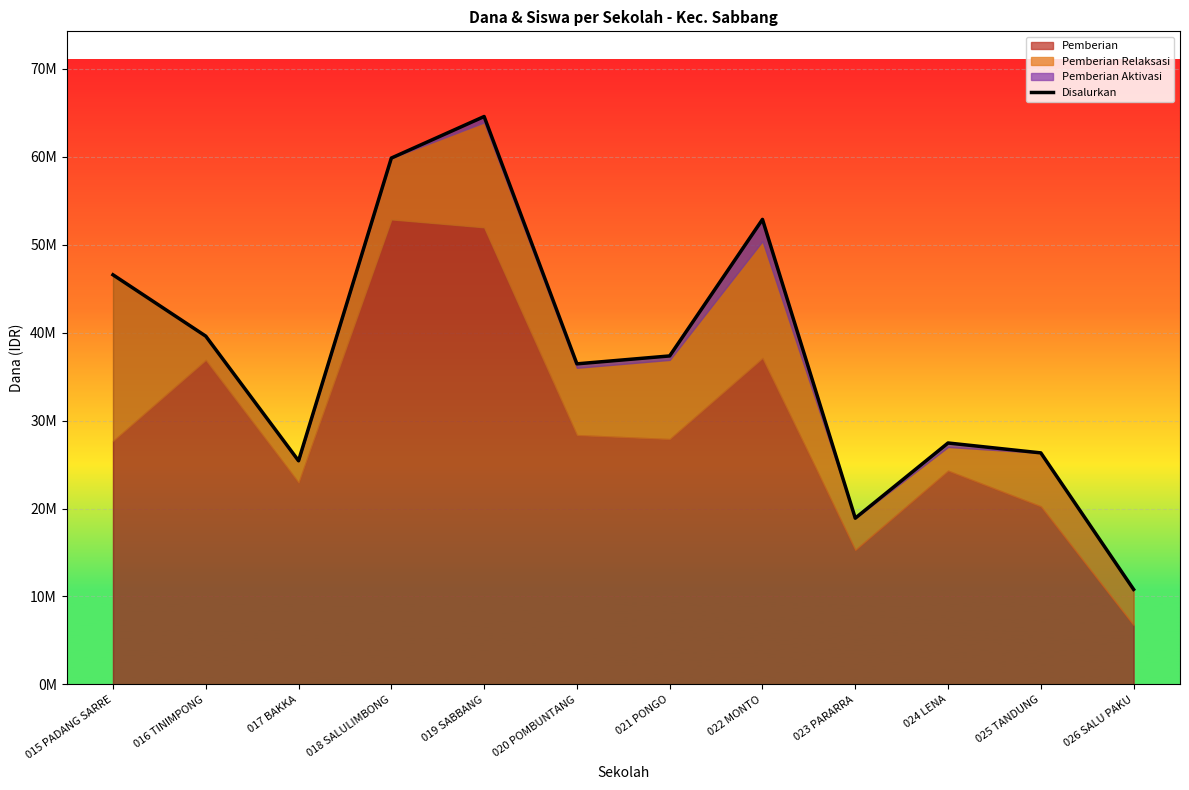

What is the change in value from 023 PARARRA to 024 LENA?

+8550000